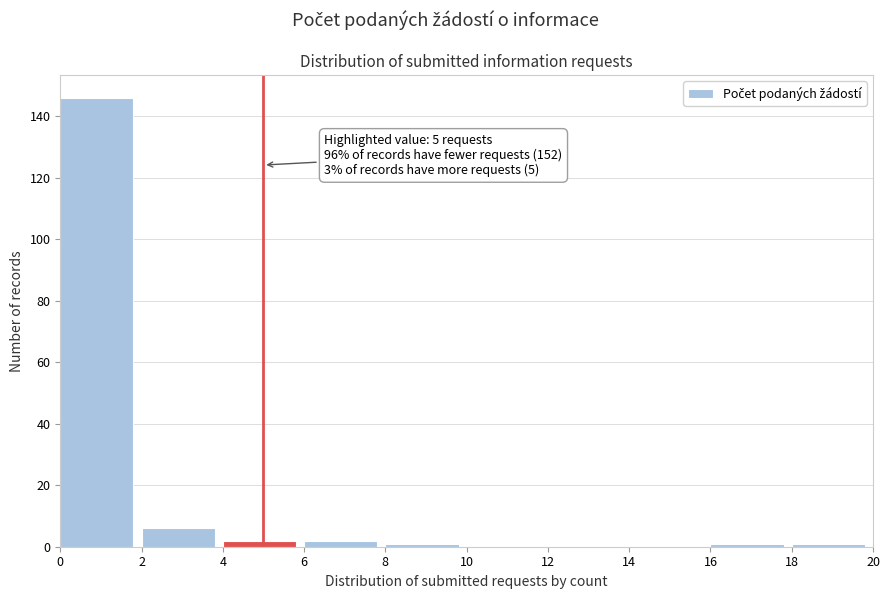

Over which range of the x-axis is the bar tallest?

0 to 2